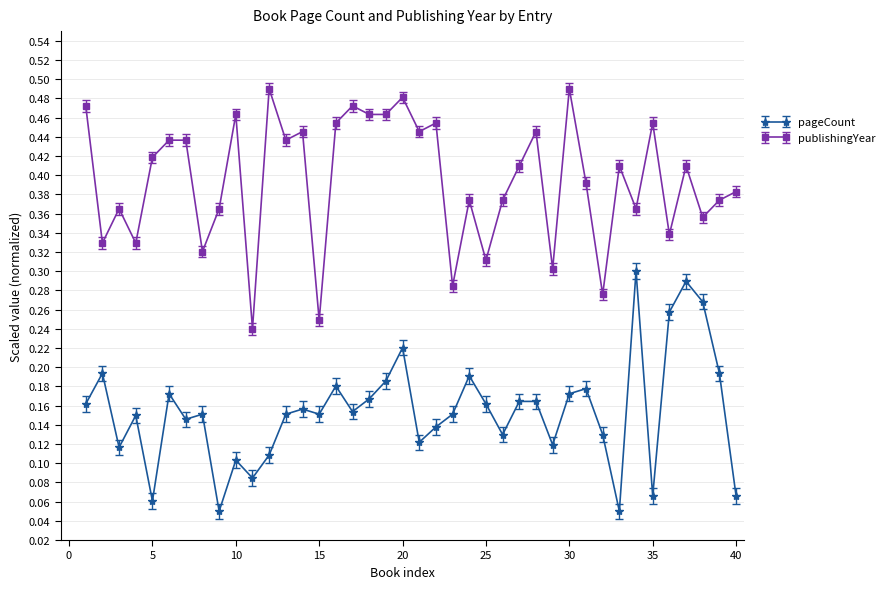

List the series in order of their peak value, highest first.

publishingYear, pageCount